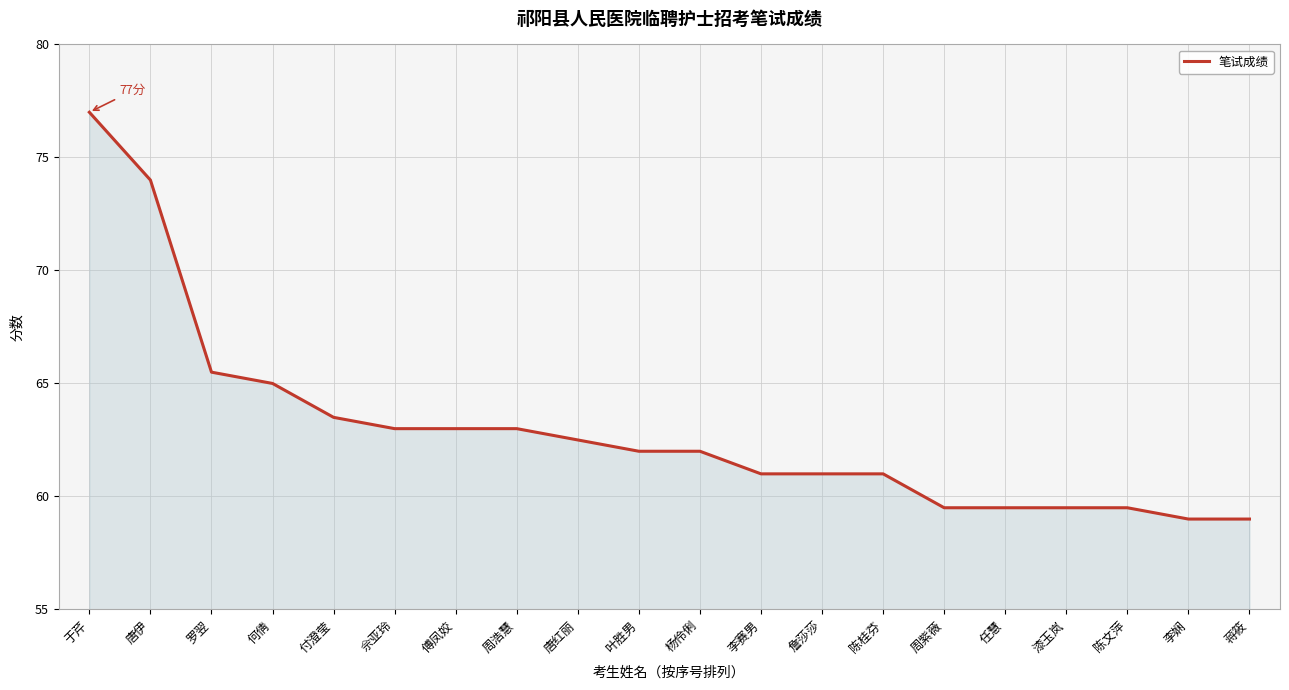

What position from the left is 陈文萍?

18